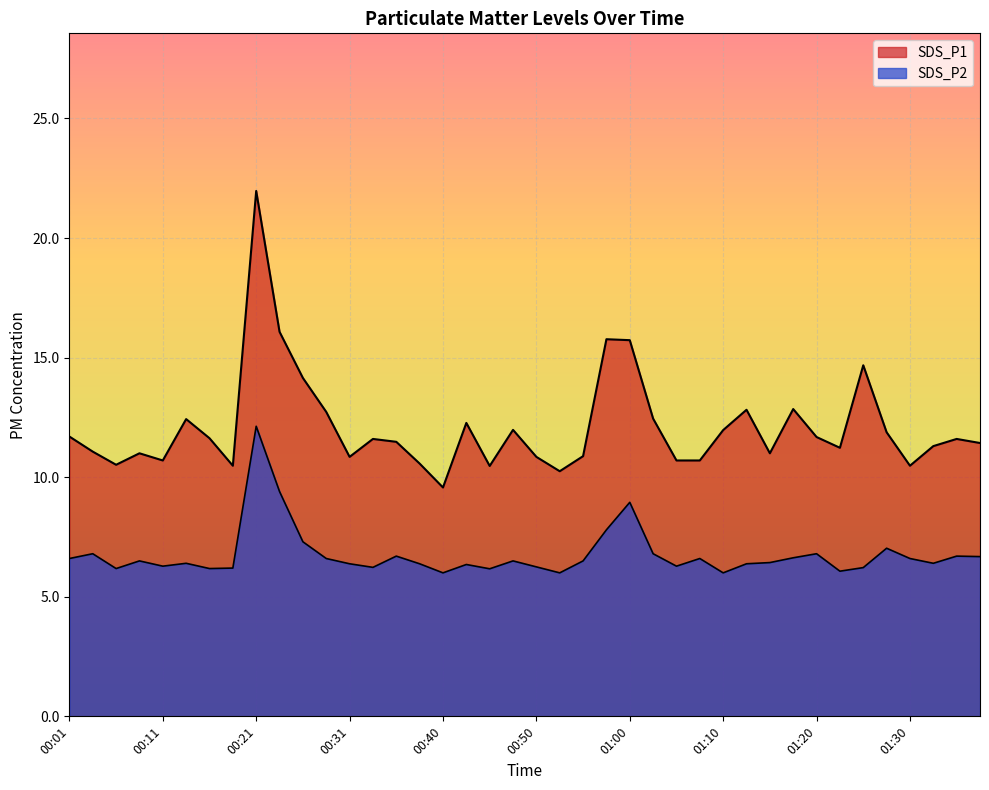

At which label is SDS_P2 closest to 9?

01:00